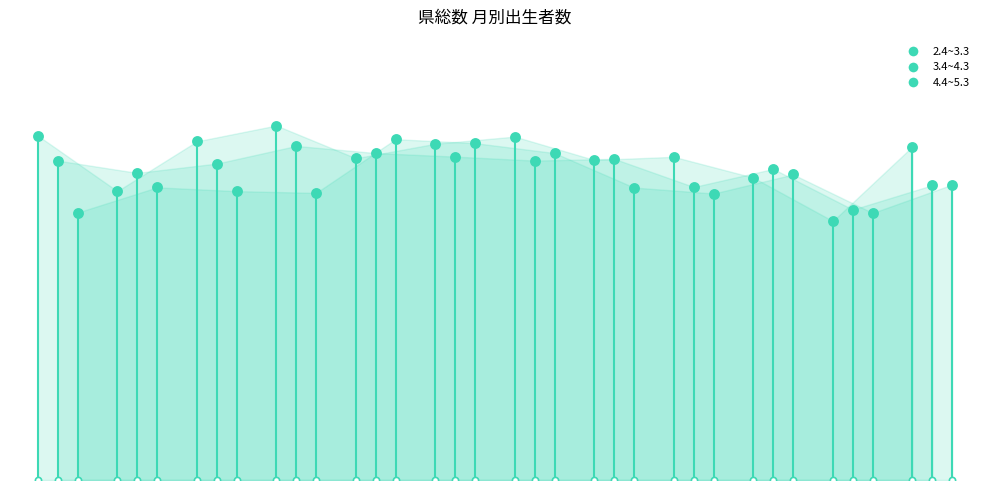

Which series has the largest total across all categories?

2.4~3.3